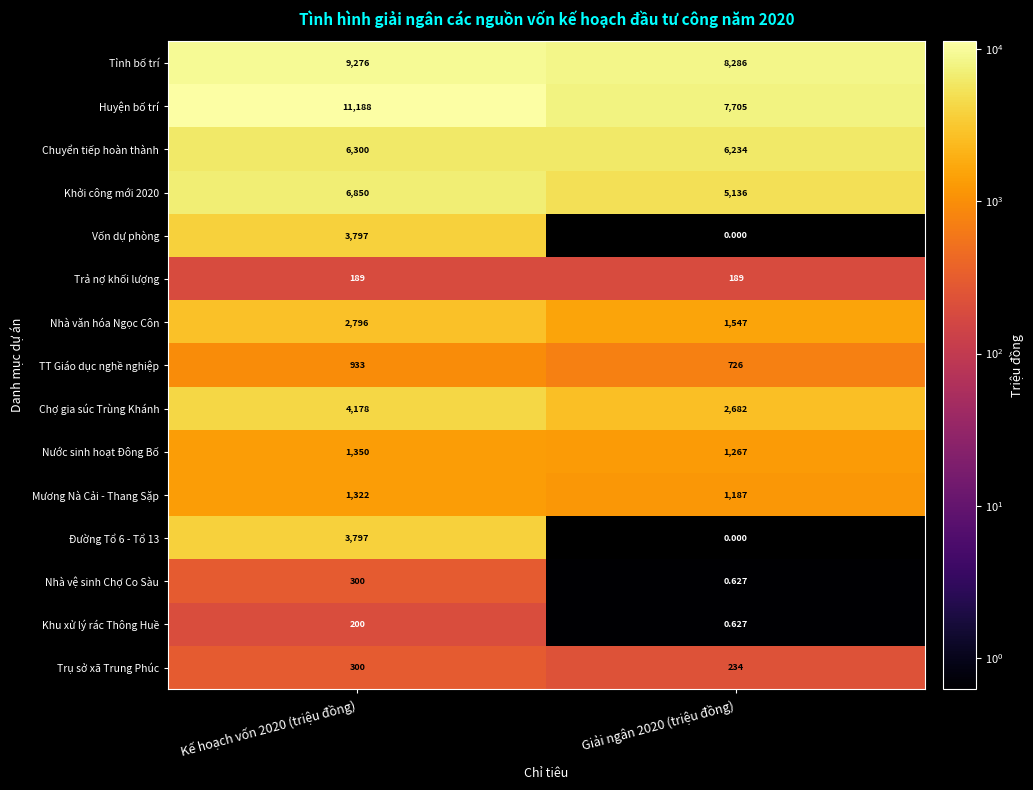

Which label corresponds to the largest value in the chart?

Kế hoạch vốn 2020 (triệu đồng)